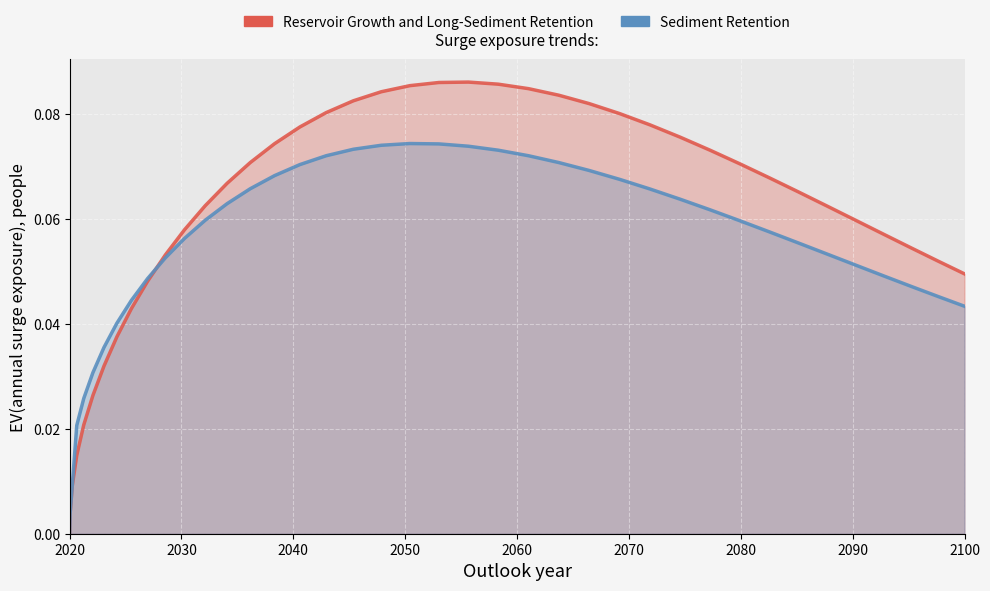

List the series in order of their overall mean, lowest first.

Sediment Retention, Reservoir Growth and Long-Sediment Retention